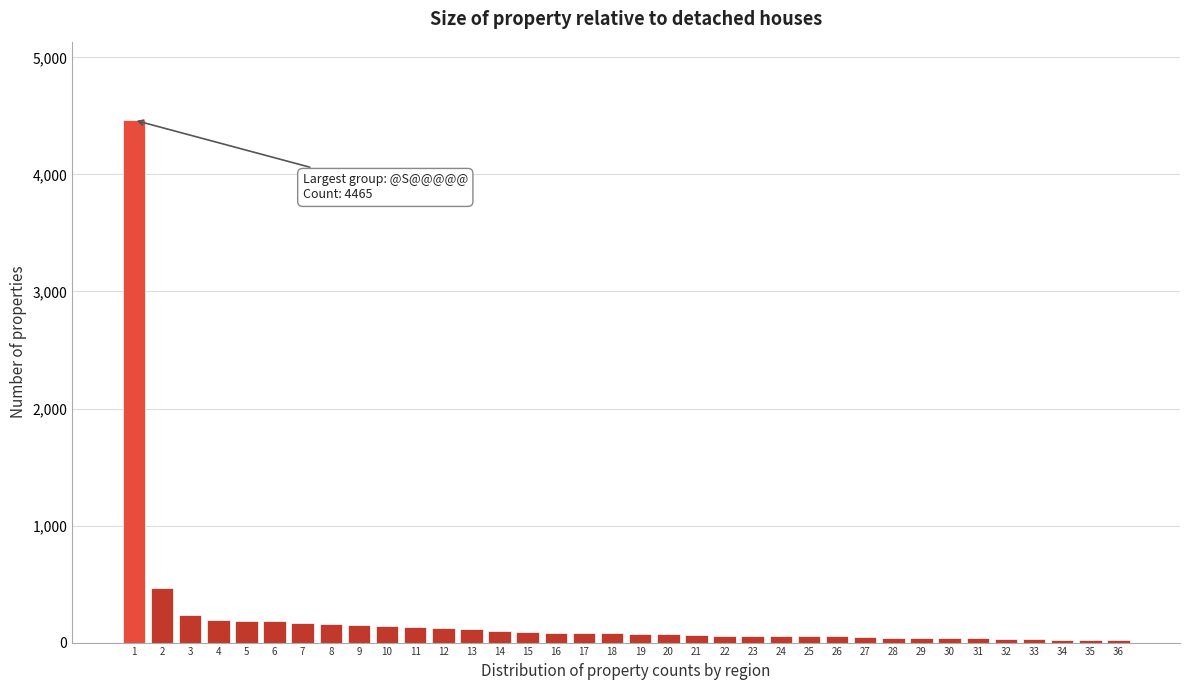

What is the maximum value shown in the chart?

4465